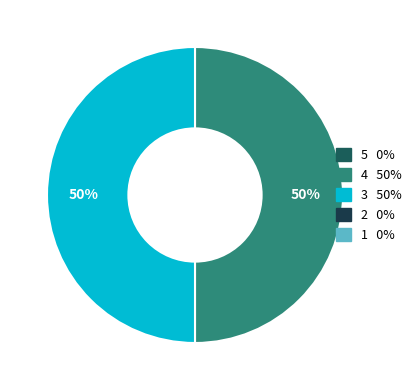

To the nearest percent, what is the average slice percentage?

50%